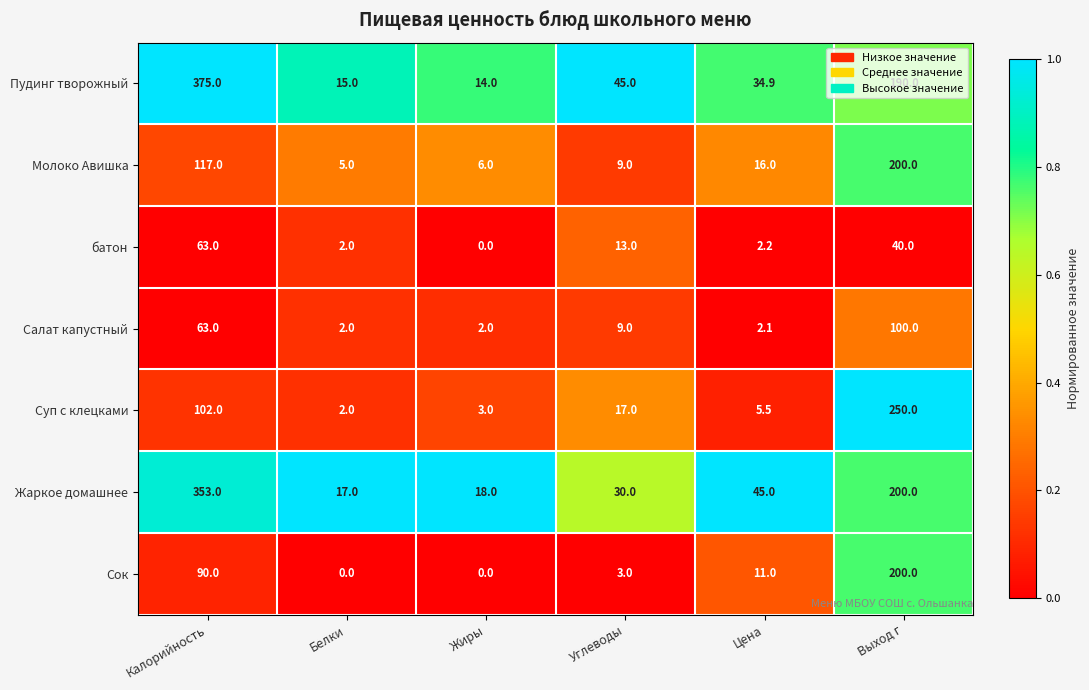

Which series has the largest total across all categories?

Пудинг творожный